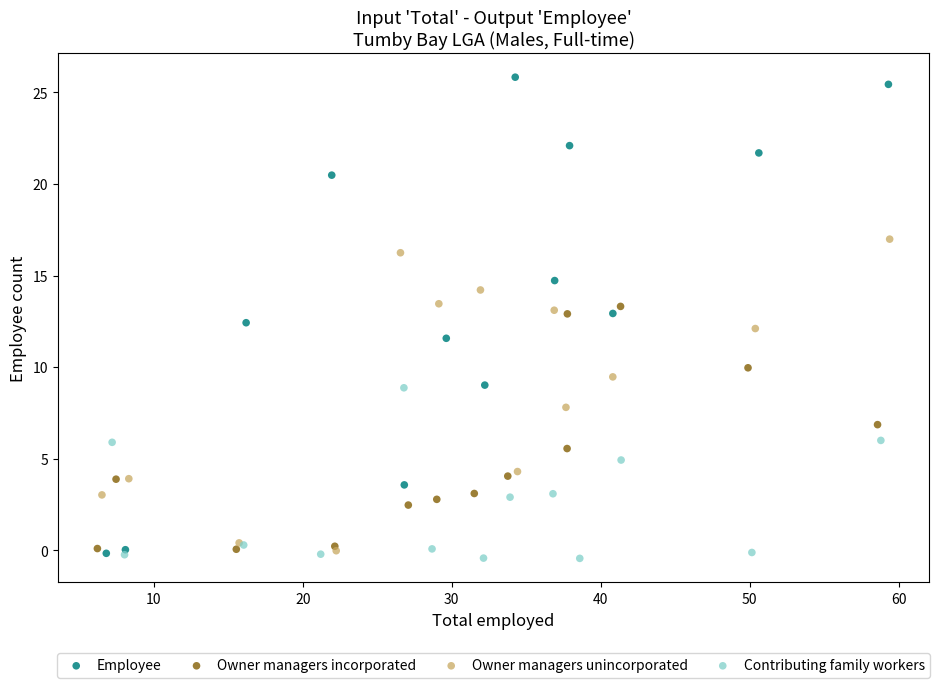

Which series contains the highest Y value?

Employee